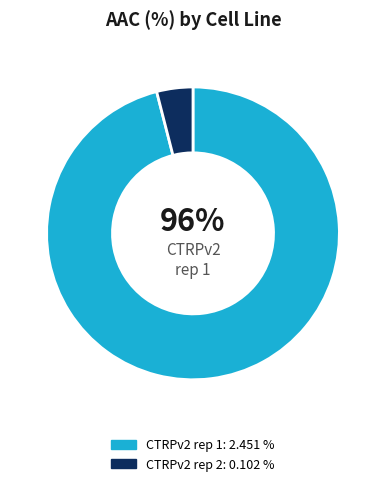

To the nearest percent, what is the average slice percentage?

50%